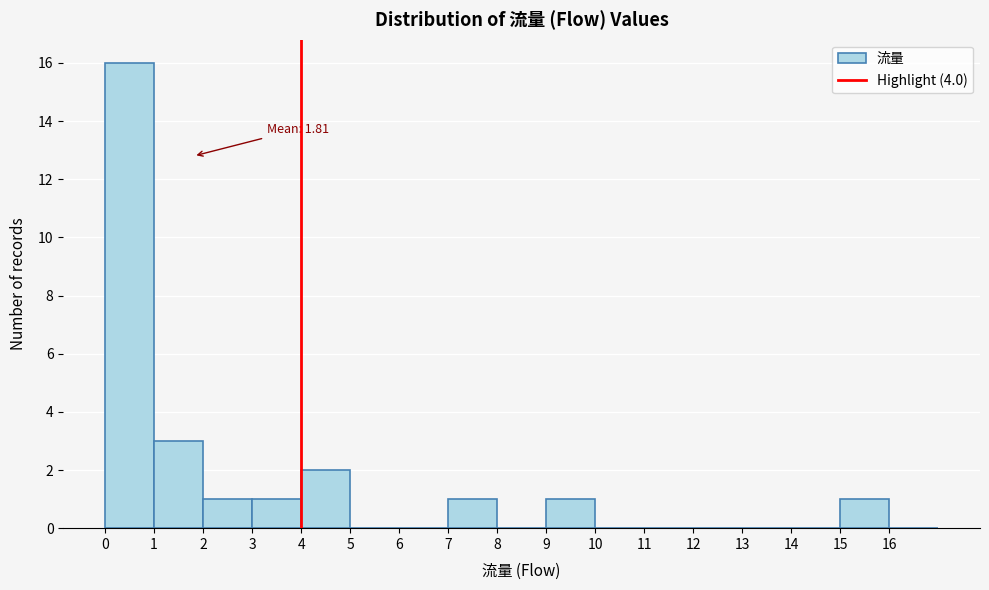

Which range on the x-axis has the tallest bar?

0 to 1